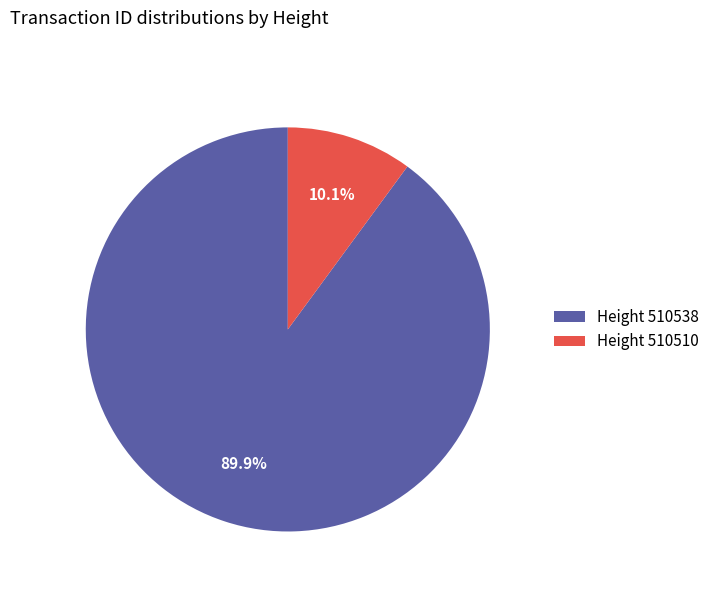

What percentage do Height 510538 and Height 510510 together represent?

100.0%